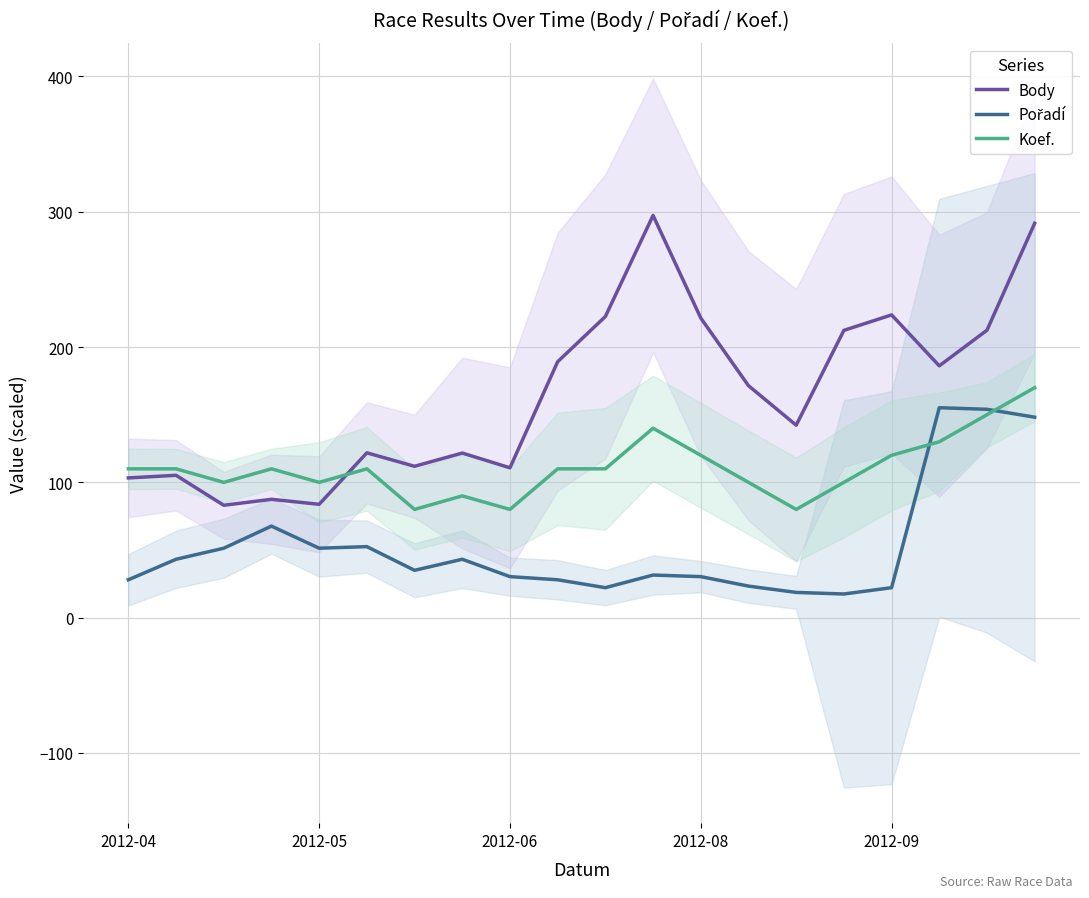

What is the value of the Koef. point at the 6th from the left?

110.0